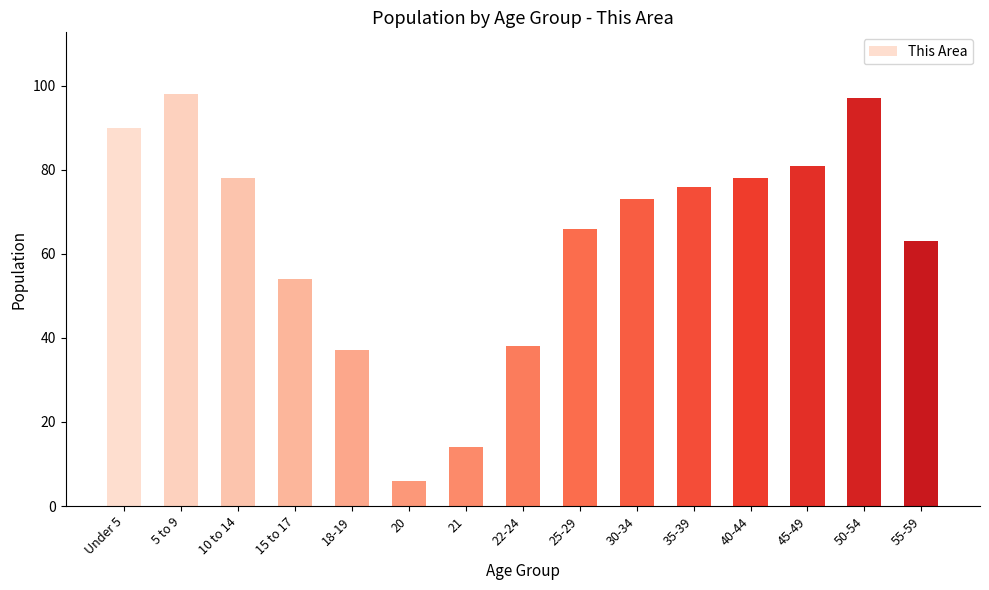

What is the ratio of the value at 20 to the value at 5 to 9?

0.1